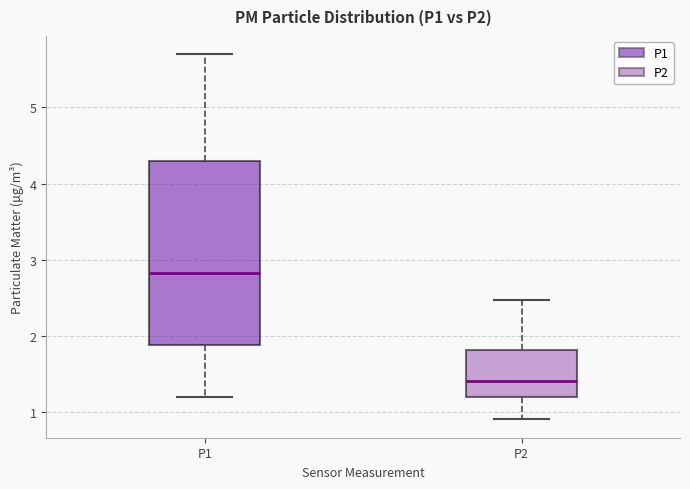

Reading left to right, read every box against the y-axis: the position of its median line, the range the box covers, and the ends of its whiskers. The values are not printed on the chart, so give them approximately, as read against the axis.

P1: median 2.8, box 1.9 to 4.3, whiskers 1.2 to 5.7
P2: median 1.4, box 1.2 to 1.8, whiskers 0.9 to 2.5